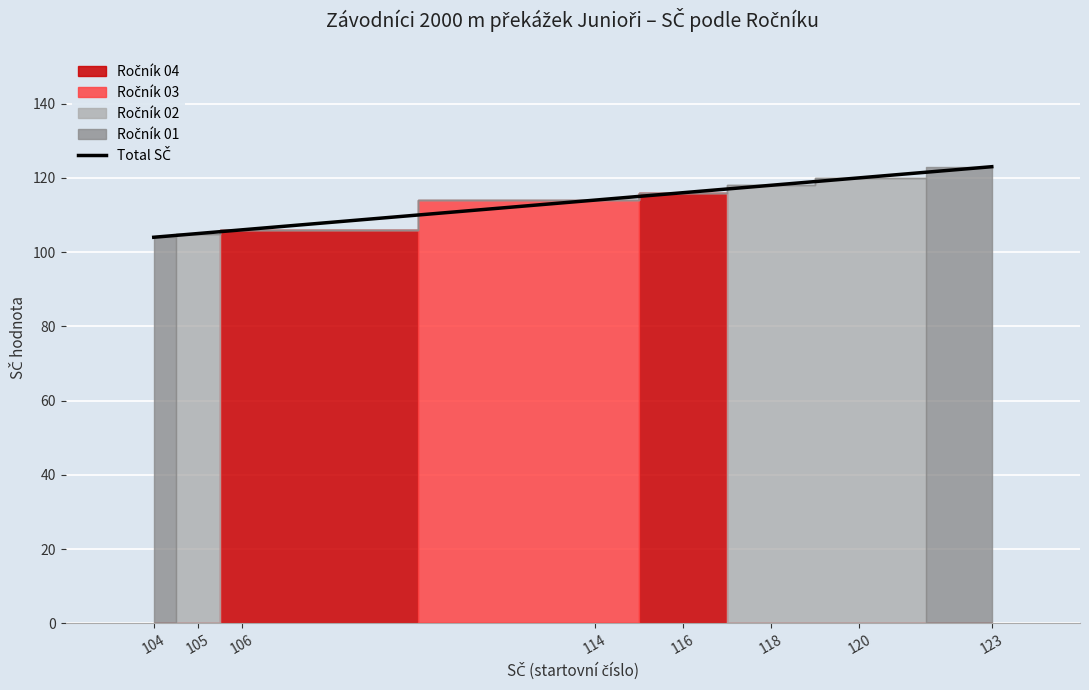

What is the value of the 6th point from the left?

118